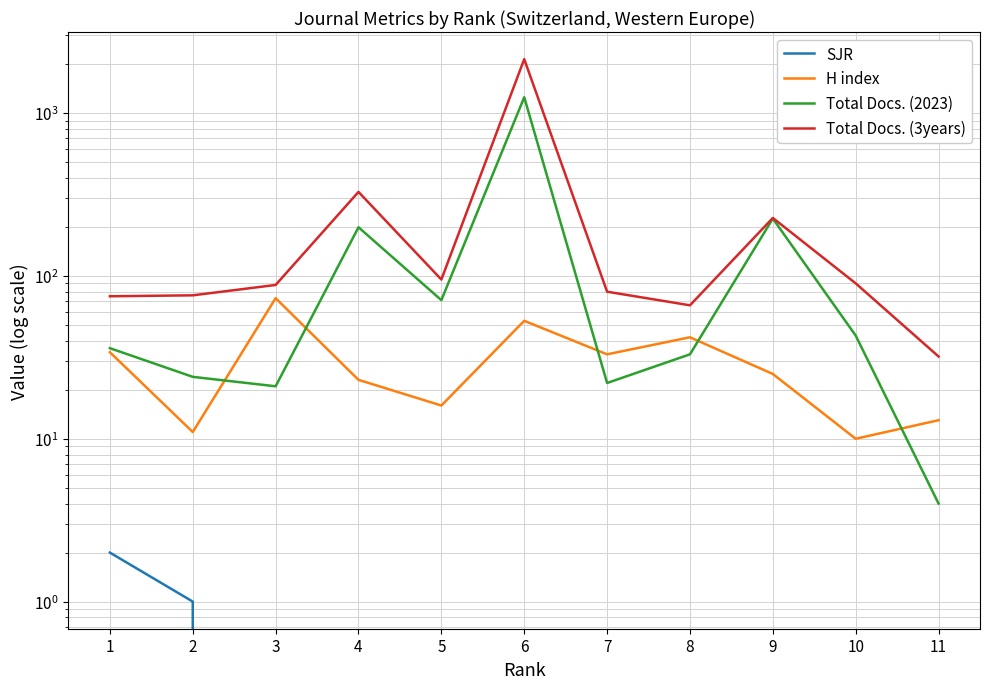

At which category does H index reach its first local peak?

3